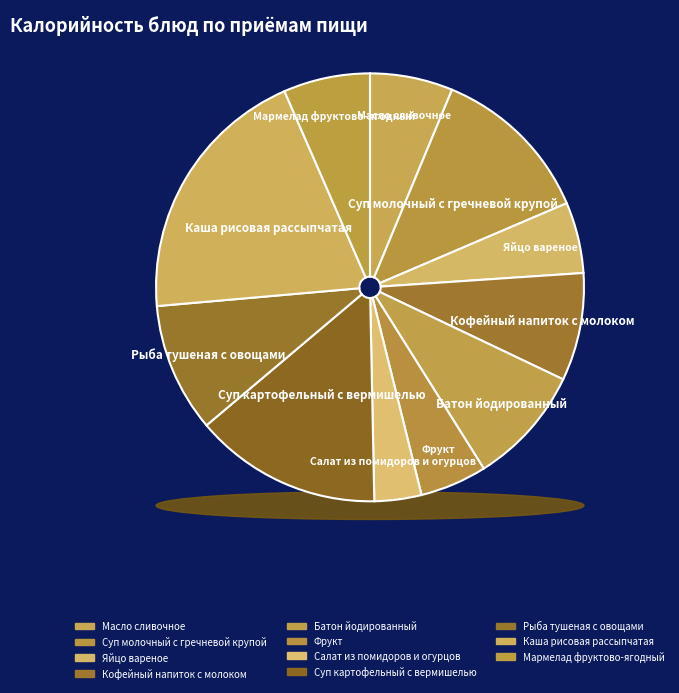

To the nearest percent, what is the difference between the Мармелад фруктово-ягодный and Кофейный напиток с молоком slice percentages?

2%